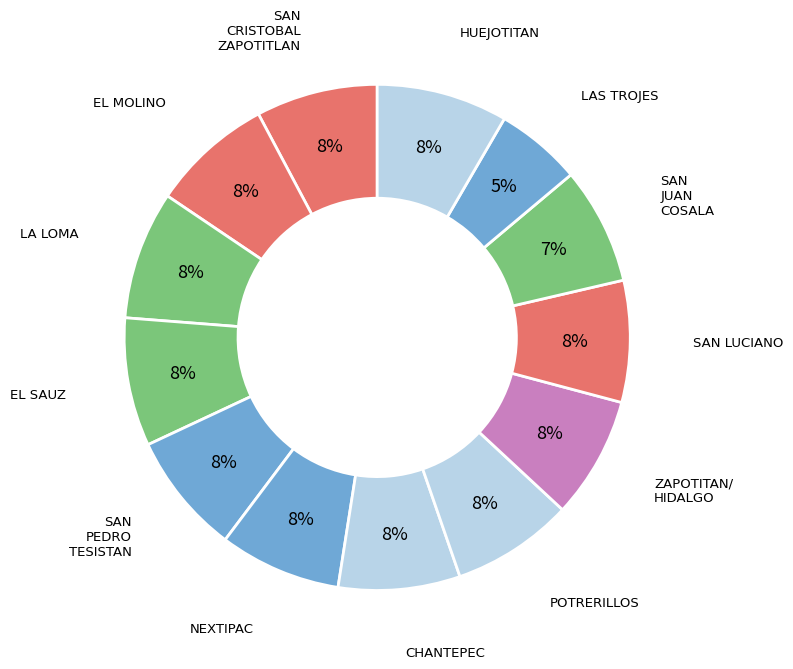

Count the number of slices in the pie.

13